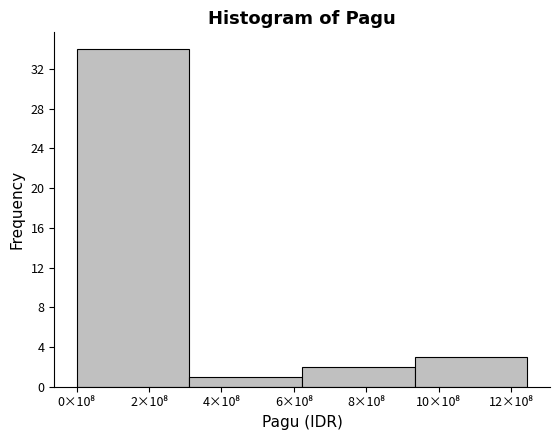

Reading left to right, list all the values displayed in this chart.

34	1	2	3